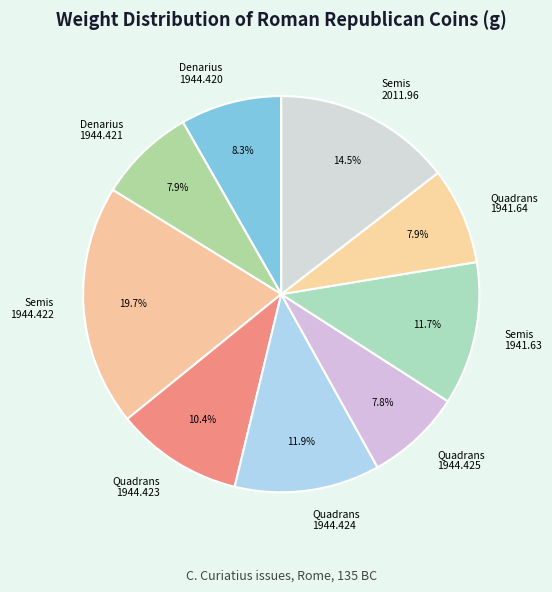

What is the ratio of the value at Semis 2011.96 to the value at Quadrans 1941.64?

1.8